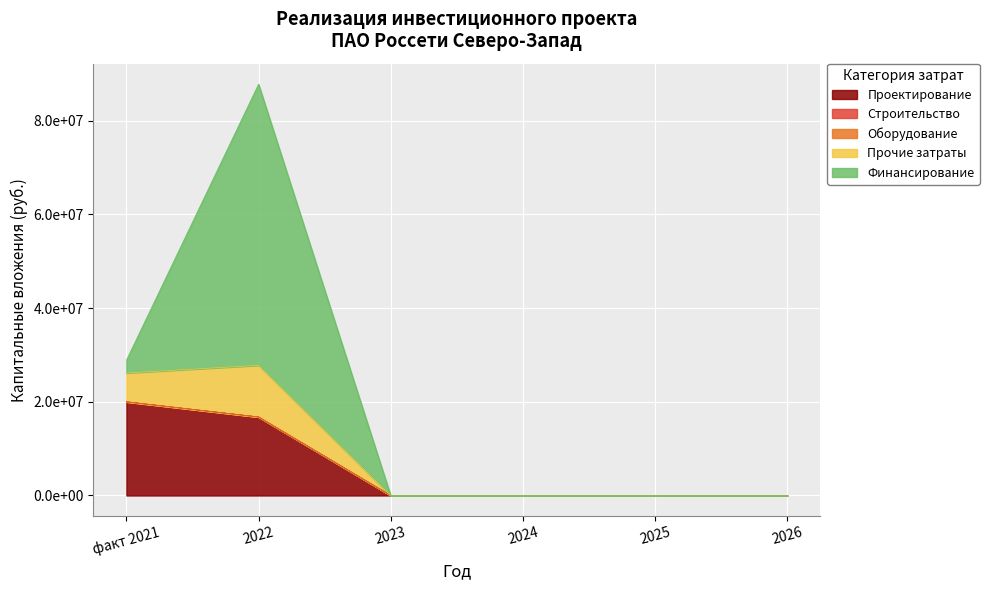

Reading right to left, what are all the values shown in this chart?

Проектирование: 2026=0	2025=0	2024=0	2023=0	2022=16763616	факт 2021=20000000
Строительство: 2026=0	2025=0	2024=0	2023=0	2022=0	факт 2021=0
Оборудование: 2026=0	2025=0	2024=0	2023=0	2022=0	факт 2021=0
Прочие затраты: 2026=0	2025=0	2024=0	2023=0	2022=11022440	факт 2021=6160742
Финансирование: 2026=0	2025=0	2024=0	2023=0	2022=60015093	факт 2021=2713928